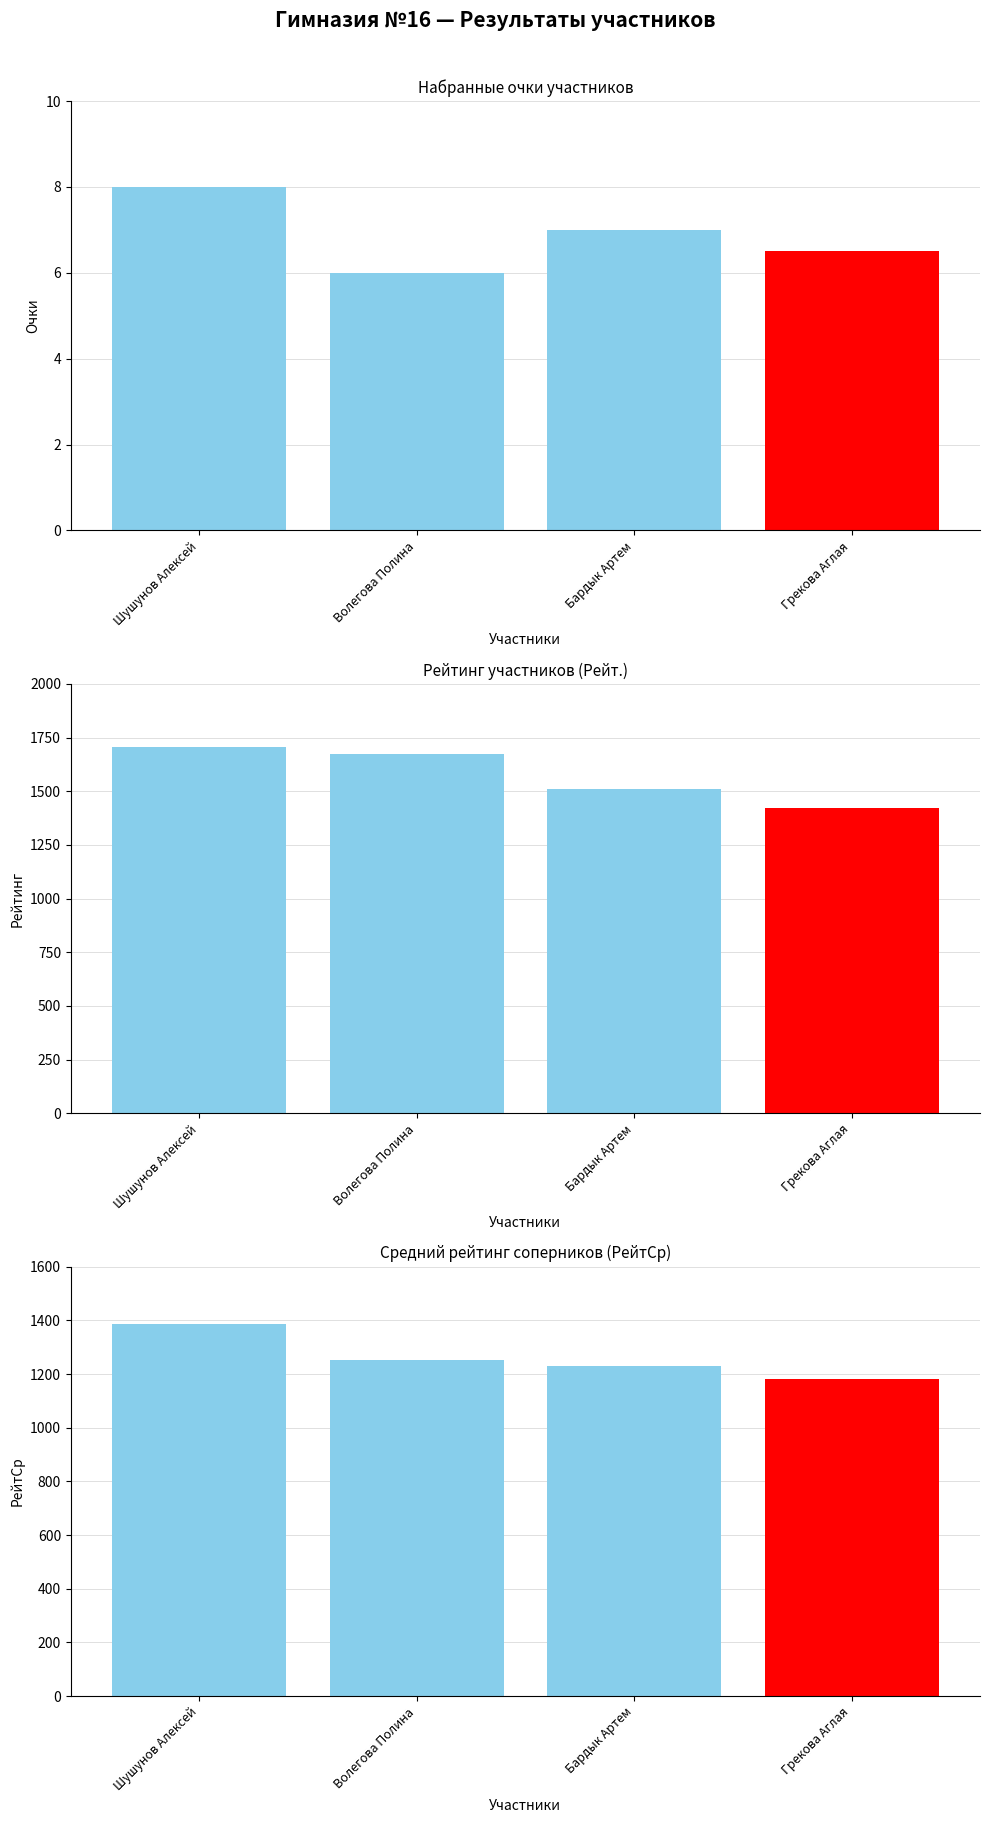

What is the difference between the maximum and minimum values?

2.0